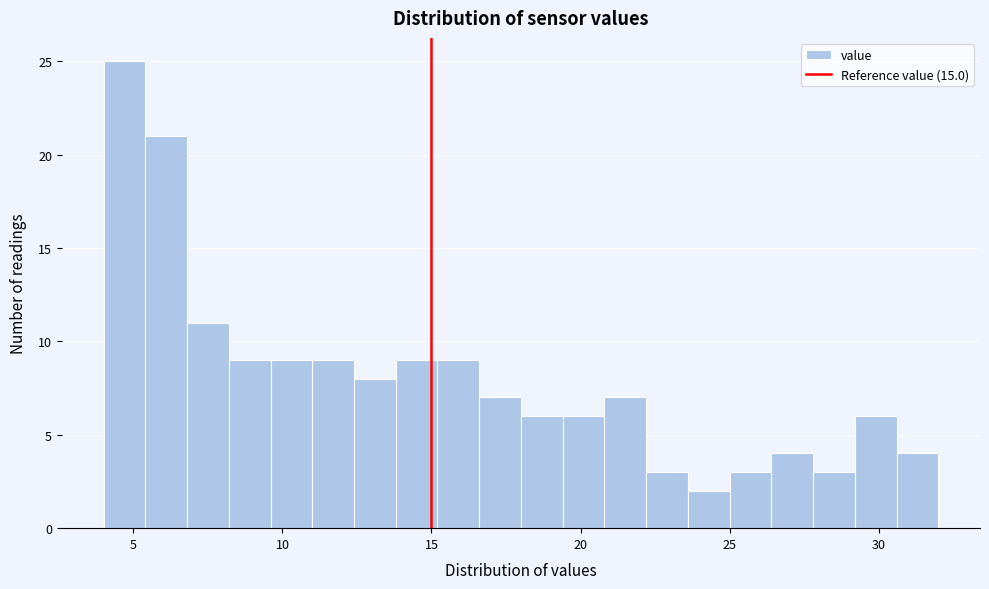

Read against the x-axis, roughly where is the centre of the tallest bar?

4.5